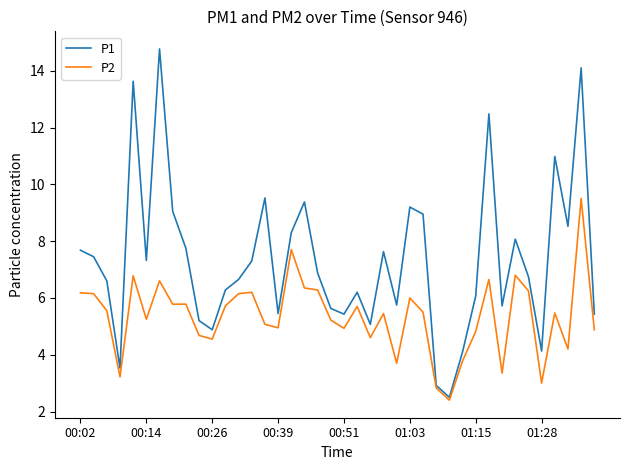

Which series has the largest total across all categories?

P1